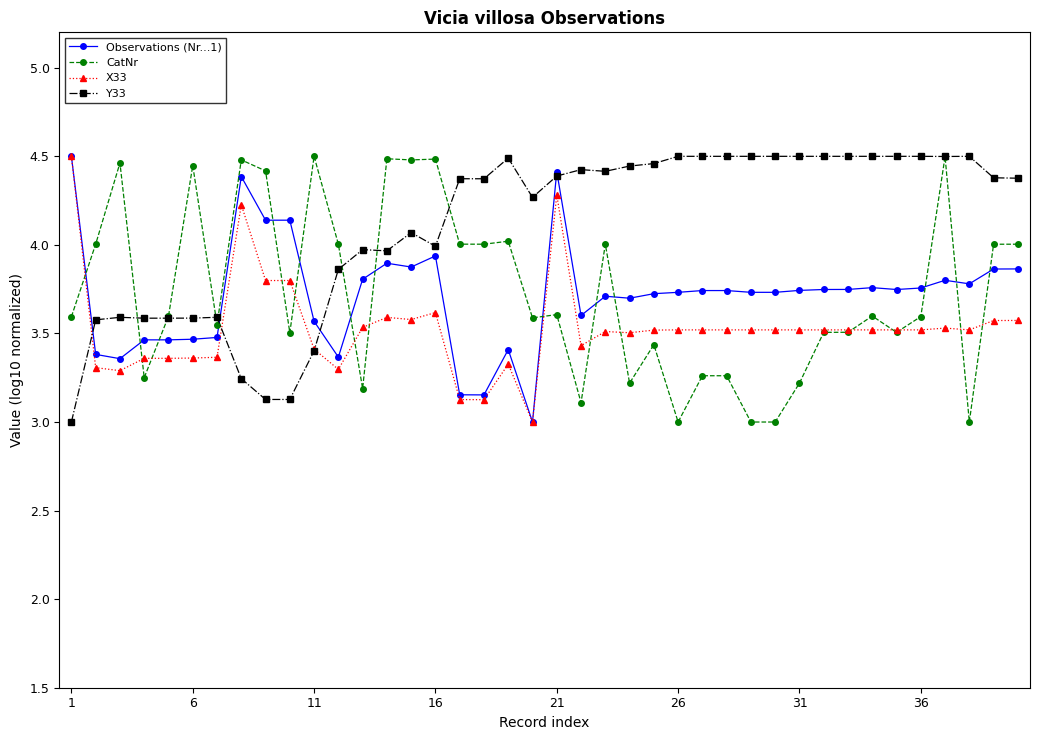

True or false: X33 has more than 2 interior local peaks.

True